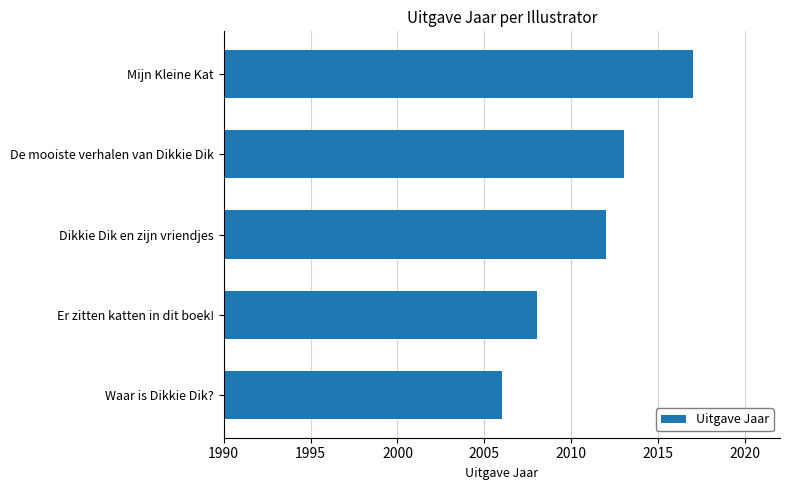

Reading top to bottom, what are all the values shown in this chart?

2017	2013	2012	2008	2006